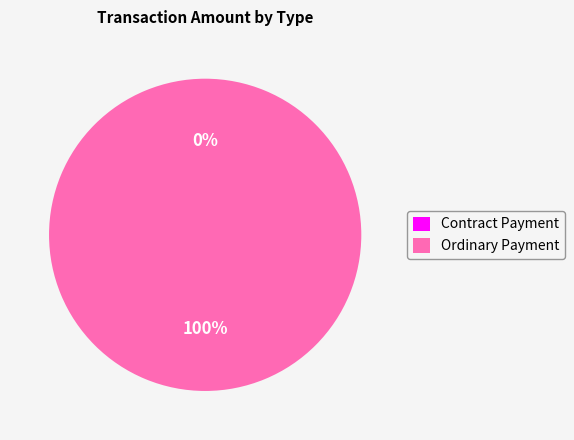

To the nearest percent, what is the difference between the largest and smallest slice percentages?

100%